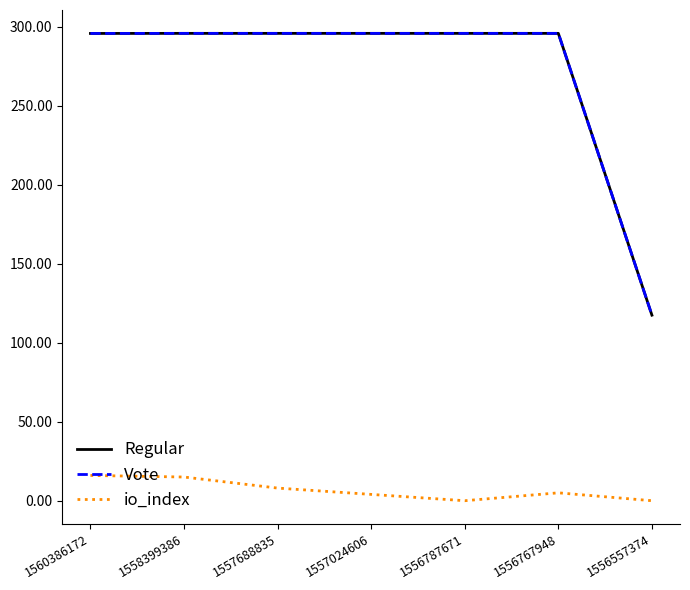

What is the spread (max minus min) of values at 1556557374?

117.5